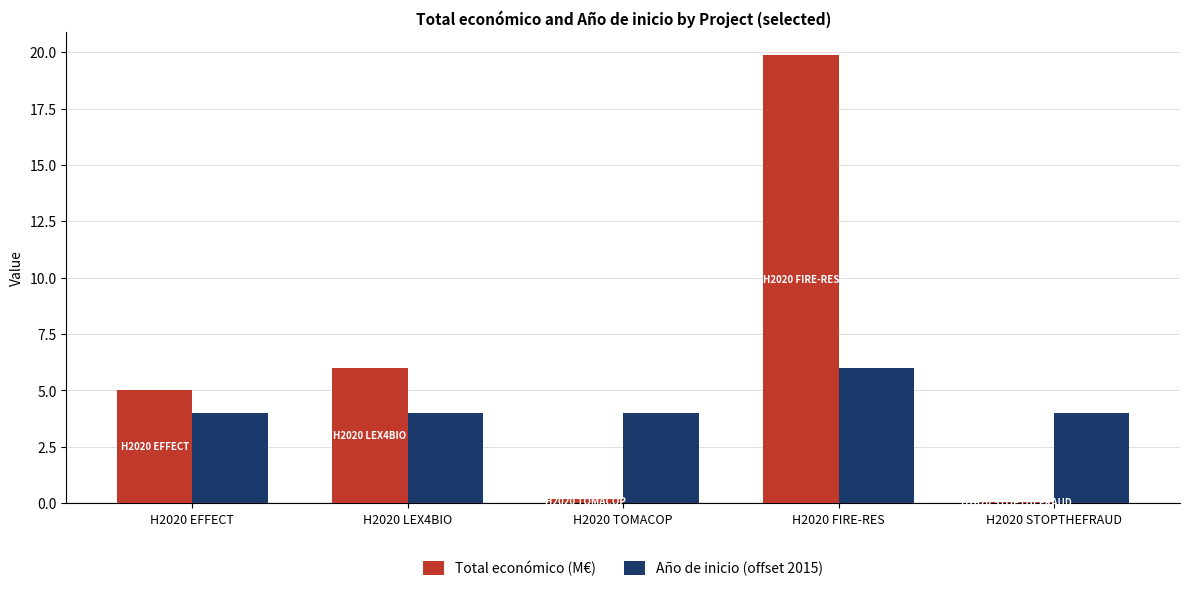

Is the value of Total económico (M€) at H2020 STOPTHEFRAUD greater than the value of Año de inicio (offset 2015) at H2020 TOMACOP?

No